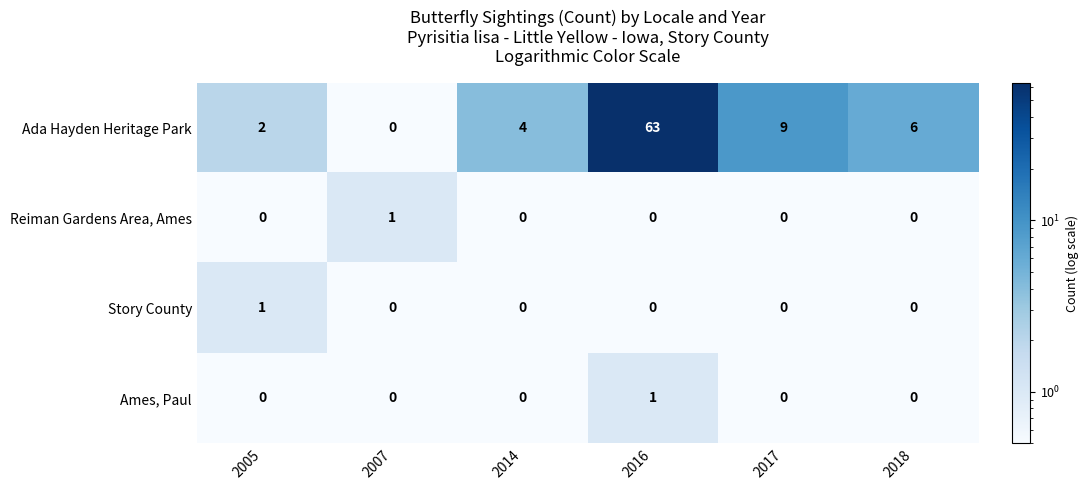

The value of Ada Hayden Heritage Park at 2017 is 3. True or false?

False